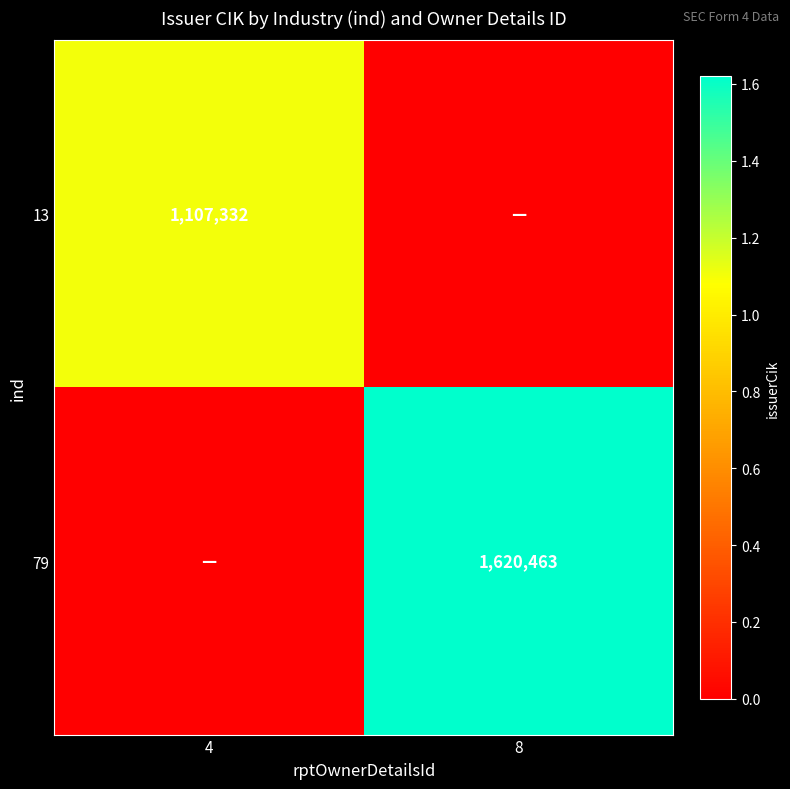

True or false: 13 has a value of 1107332 at 4.

True